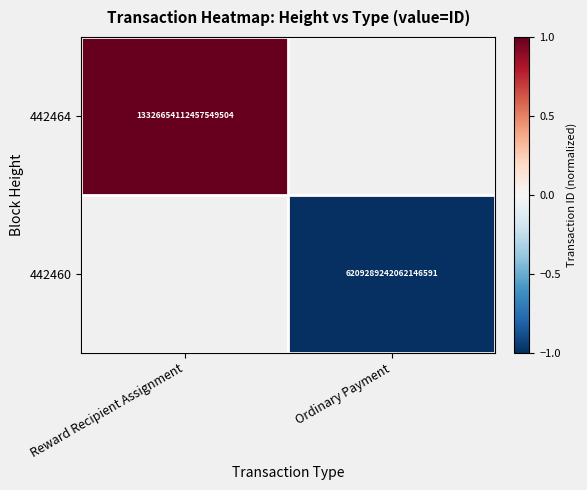

What is the minimum value shown in the chart?

-1.0